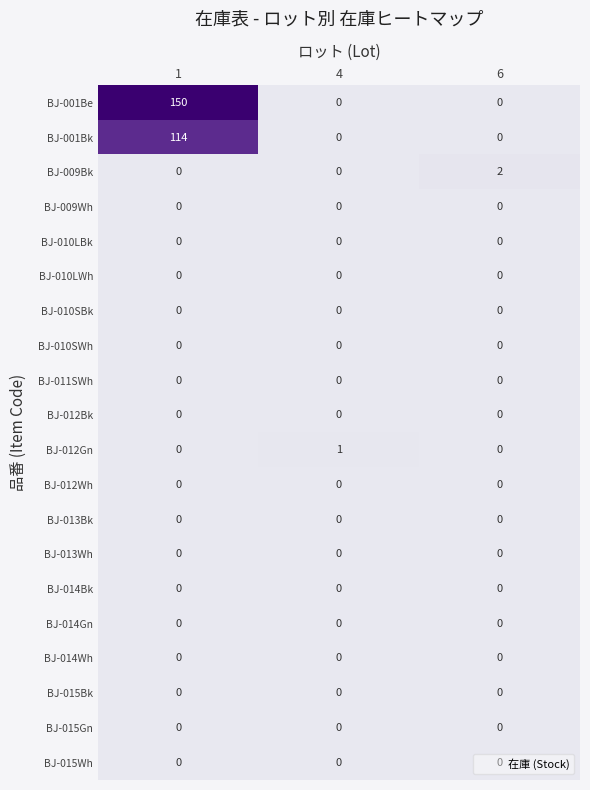

Between 1 and 4, which series saw the biggest shift?

BJ-001Be